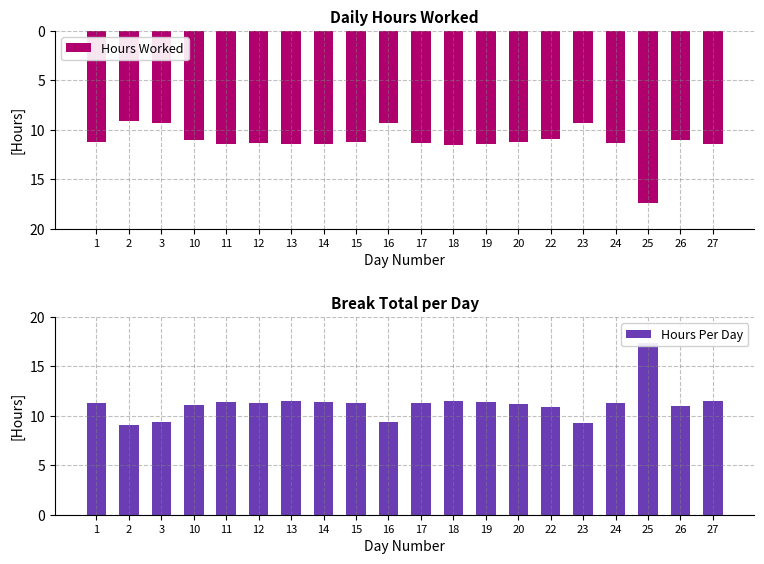

What is the value of the Hours Per Day bar at the 7th from the left?

11.5